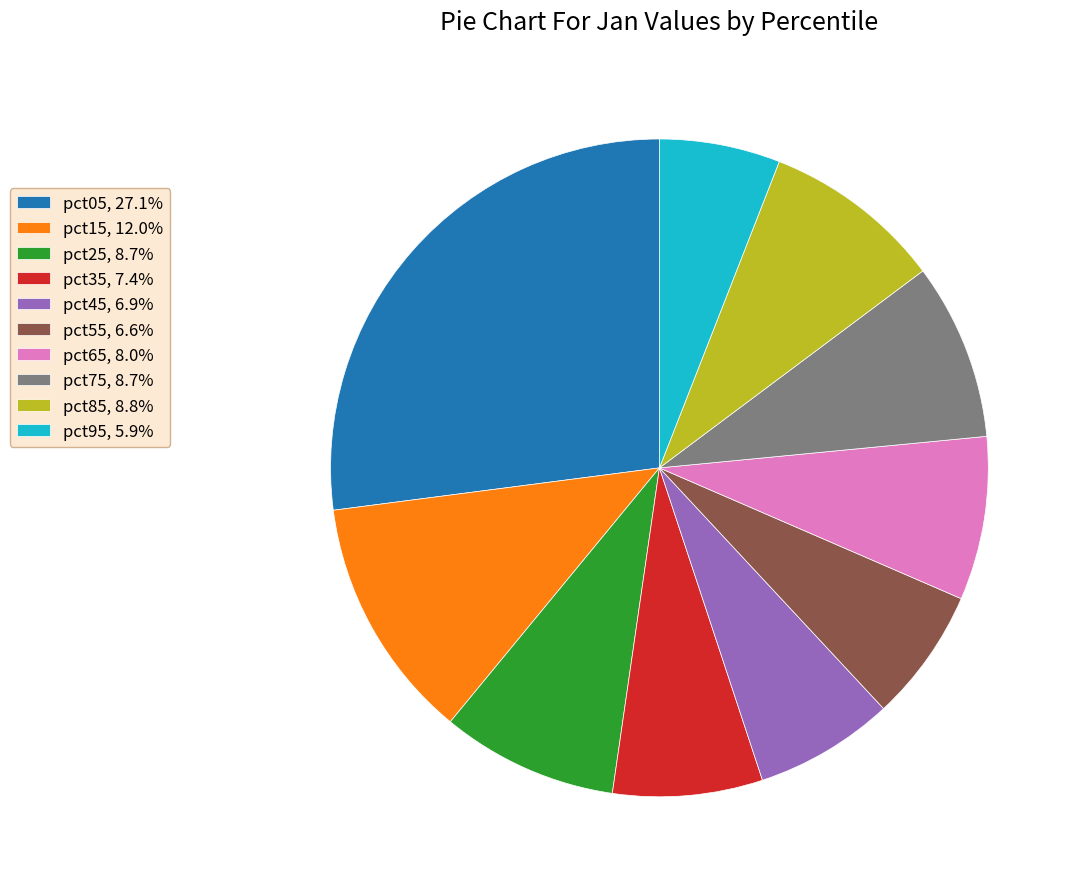

Is the sum of pct75 and pct65 greater than half?

No